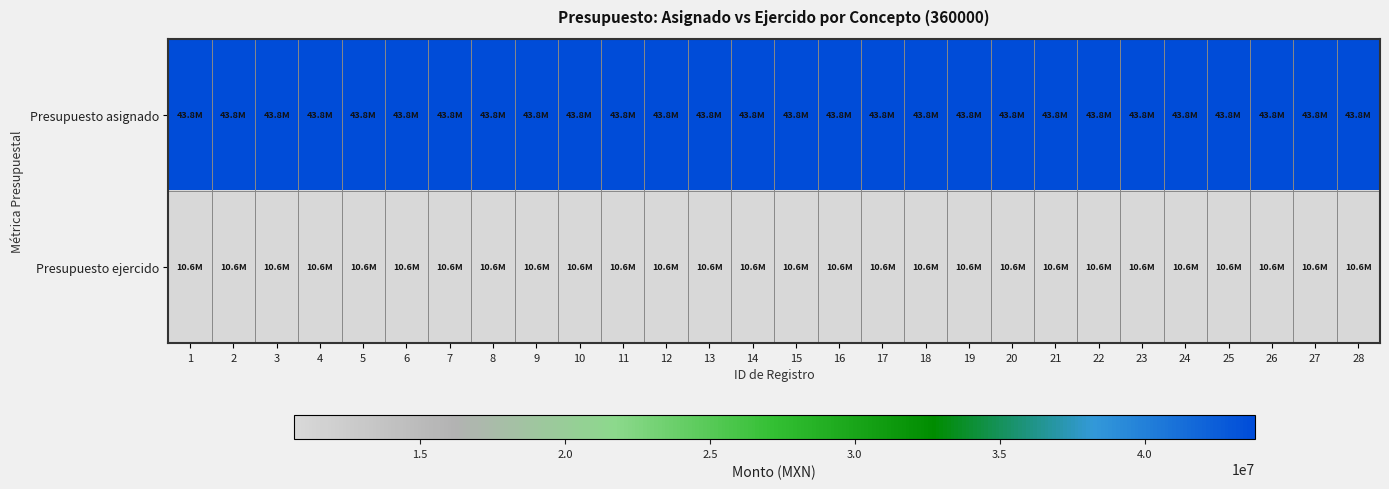

Rank the series at 16 from highest to lowest value.

Presupuesto asignado, Presupuesto ejercido